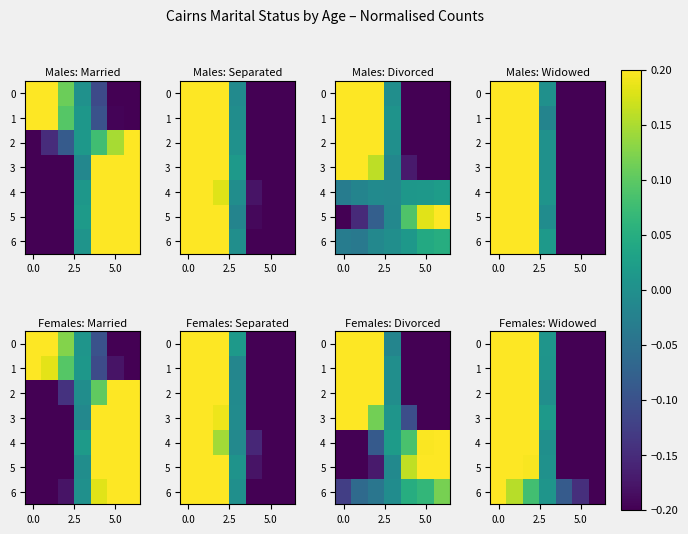

True or false: row_0 has a value of 1.4 at −2.5.

False